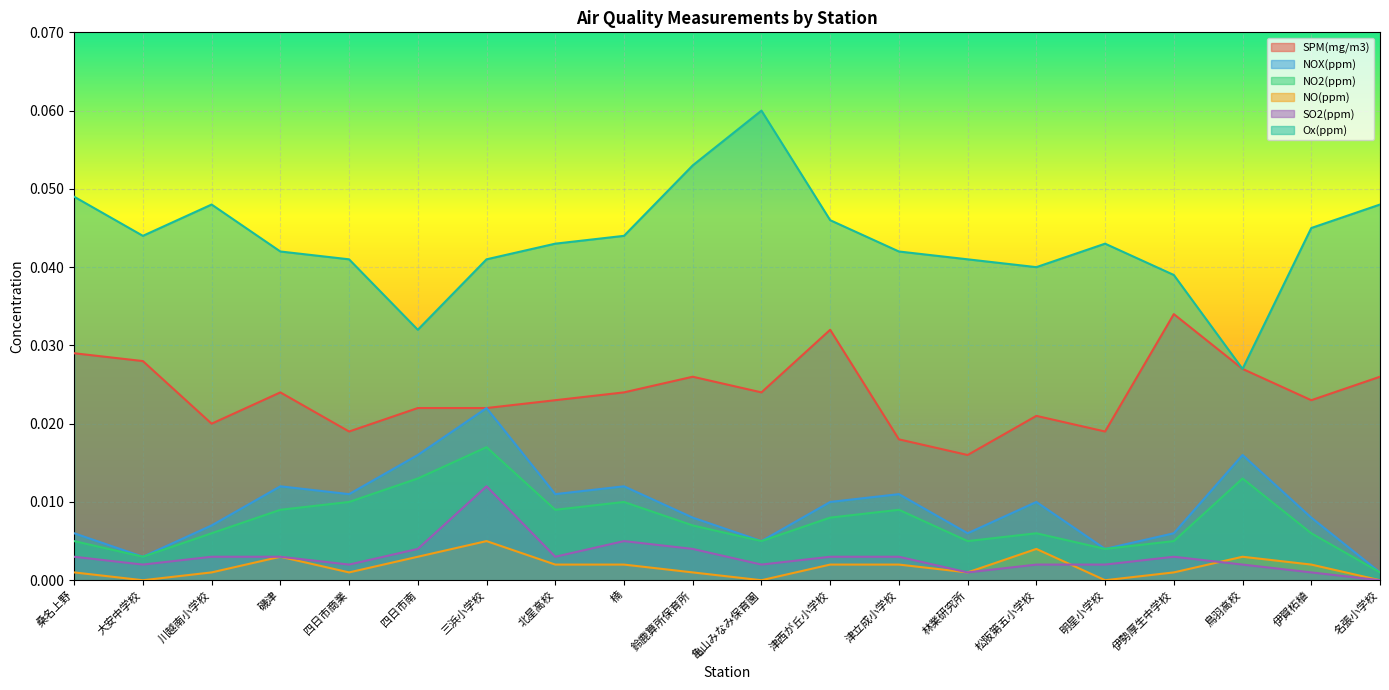

What is the label of the 13th point from the left?

津立成小学校